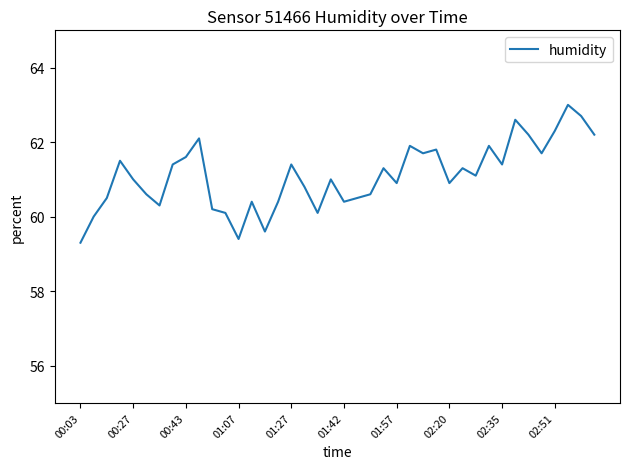

How many interior local peaks (higher than both neighbors) does the data have?

12